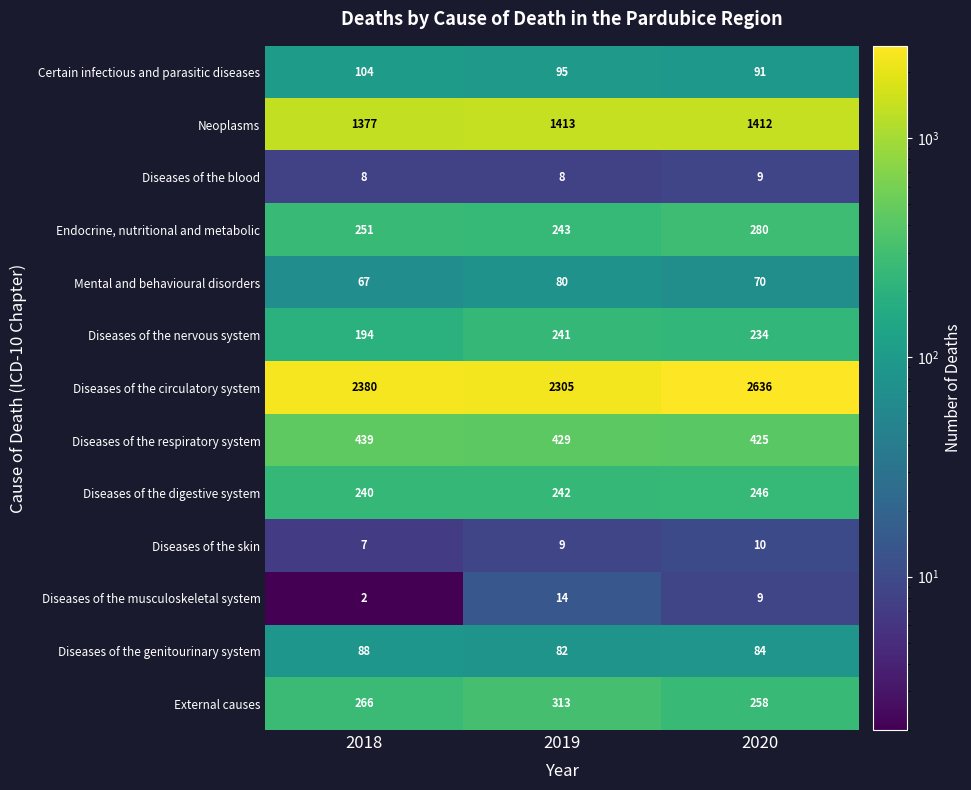

What is the sum of the Diseases of the genitourinary system values at 2020 and 2018?

172